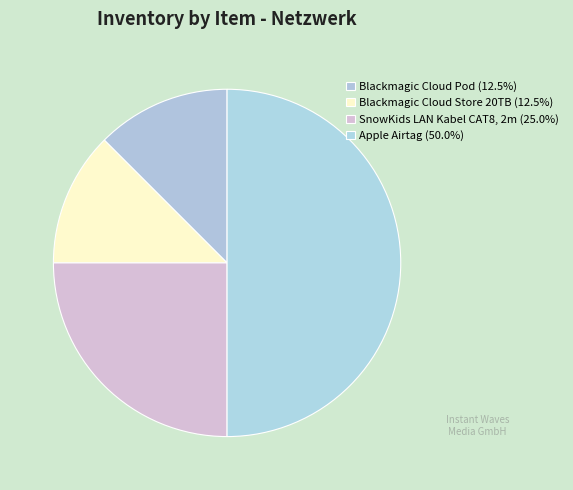

True or false: SnowKids LAN Kabel CAT8, 2m accounts for 25% of the total.

True